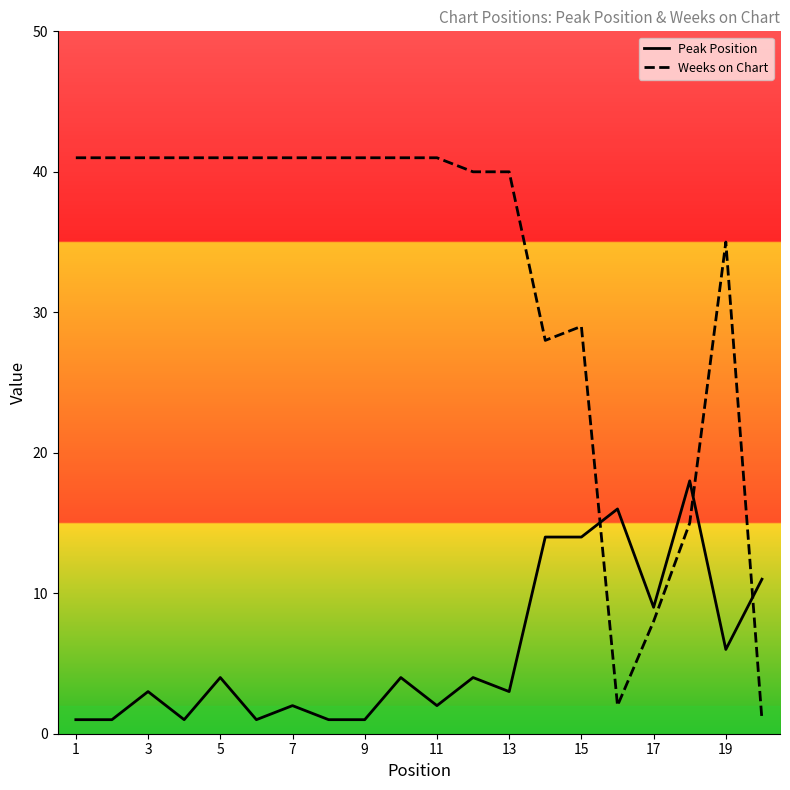

At how many categories does at least one series exceed 38?

13